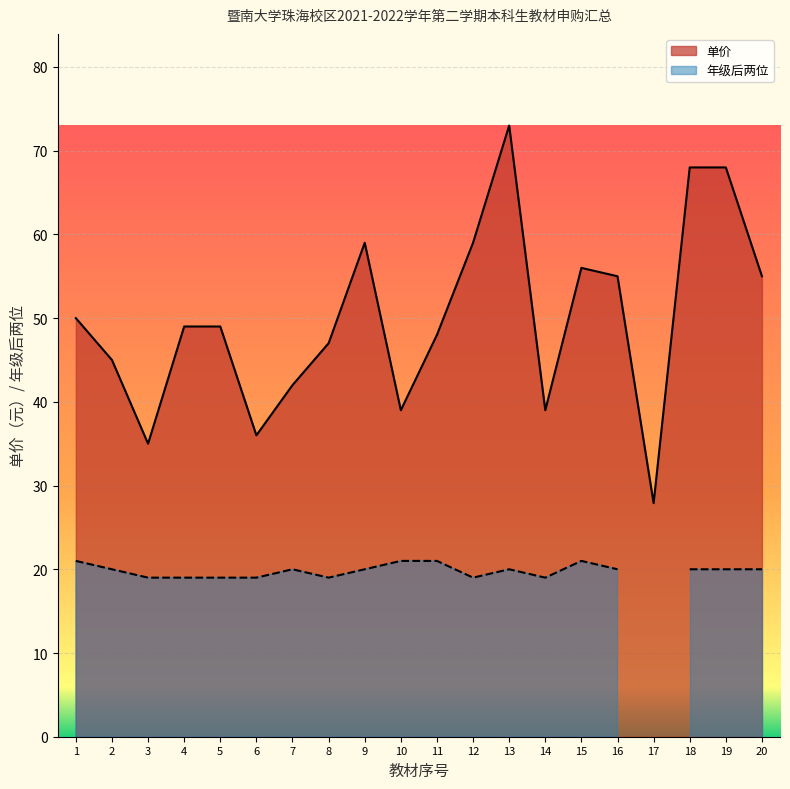

Is the value of 年级曲线 at 5 greater than the value of 单价曲线 at 13?

No